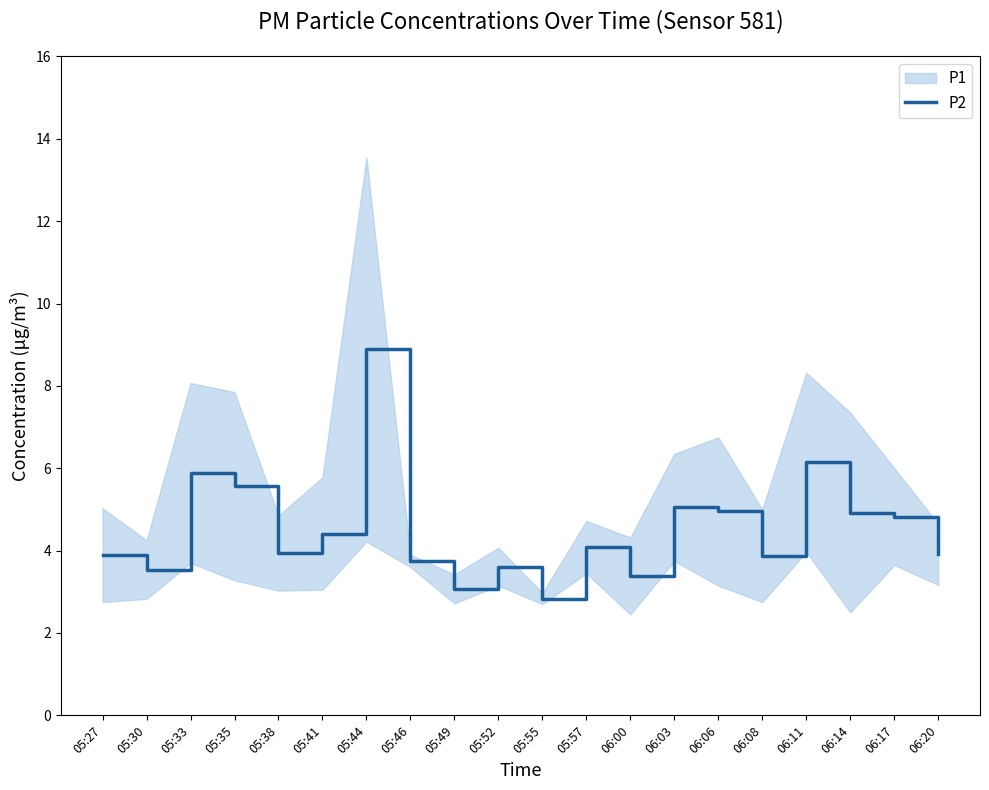

What is the value of the 8th point from the left?

3.8